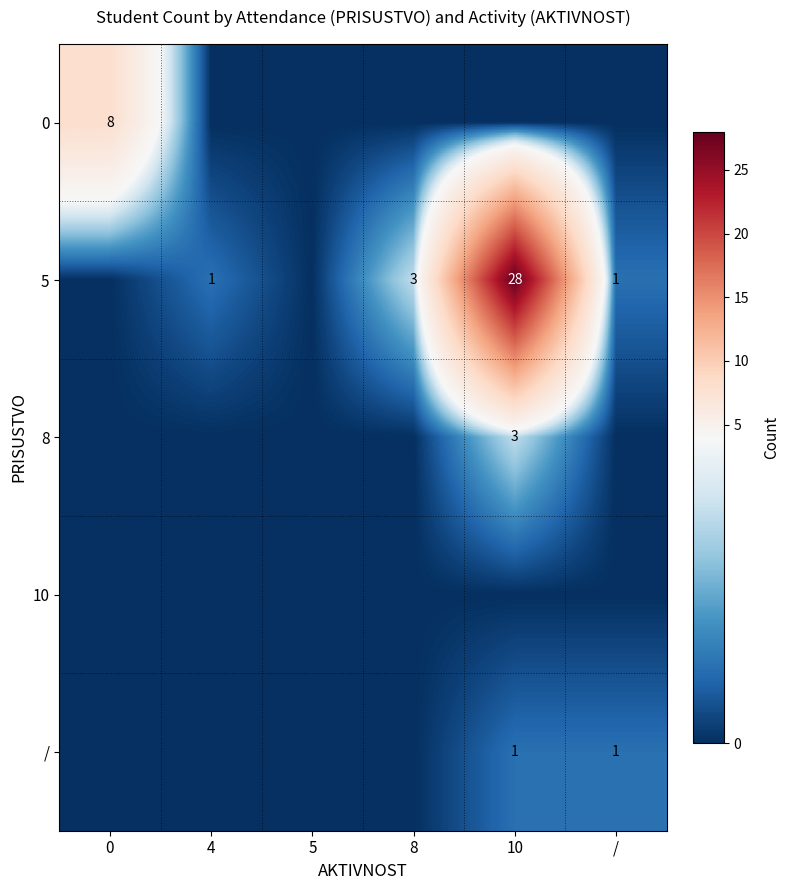

True or false: / has a value of 2 at 10.

False